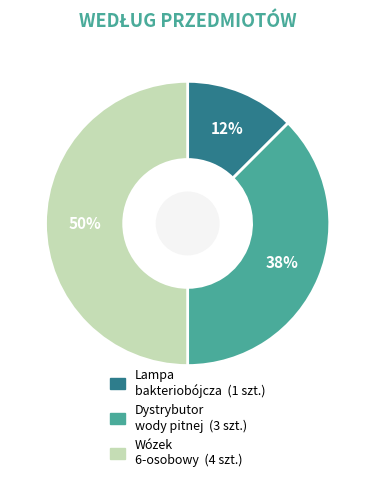

How many segments does this pie chart have?

3